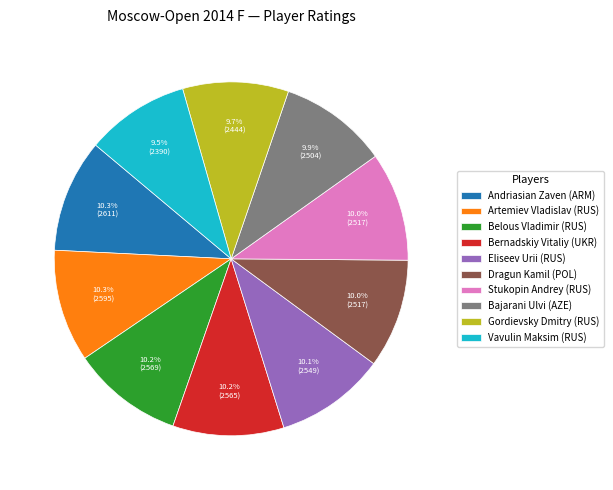

What percentage is the Eliseev Urii (RUS) slice, to the nearest percent?

10%